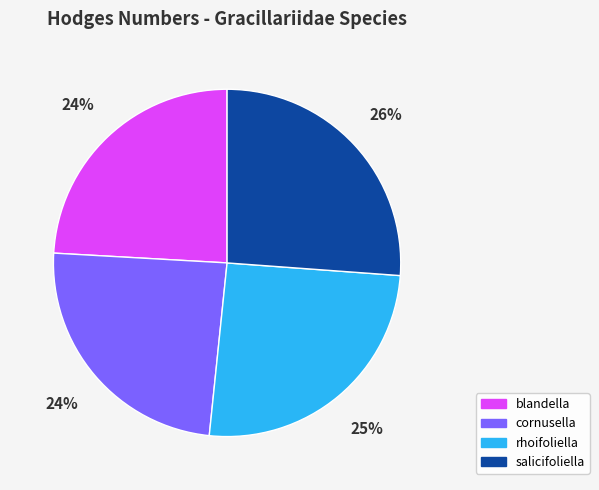

What is the ratio of the value at rhoifoliella to the value at salicifoliella?

1.0